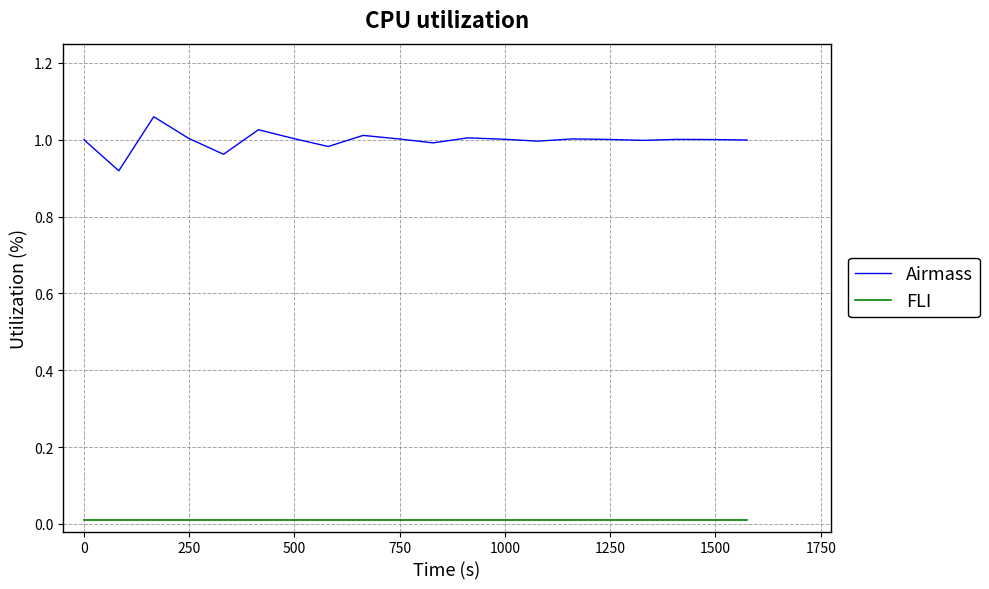

Which series has the widest spread of values?

Airmass